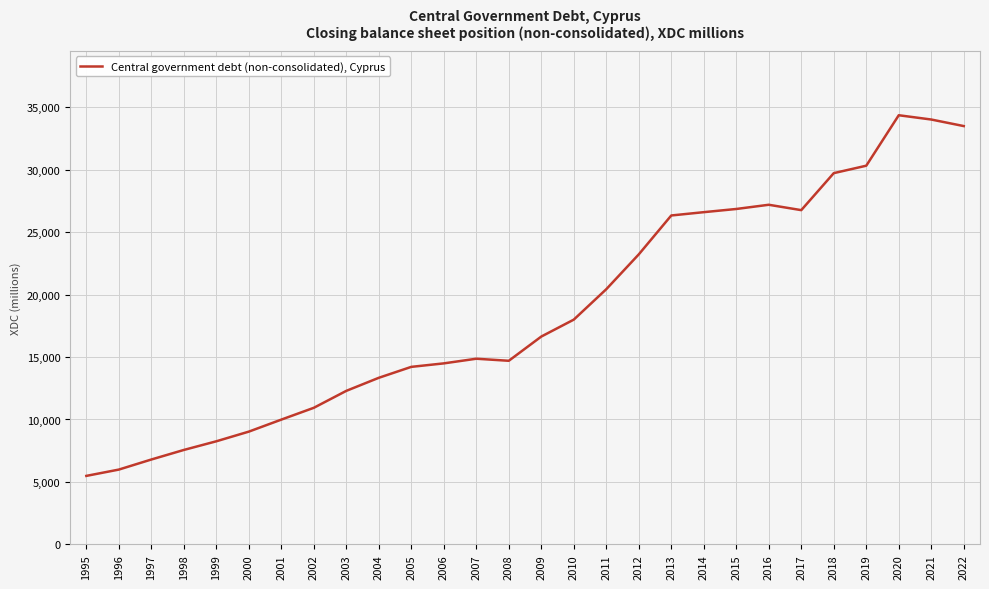

What is the smallest value displayed?

5484.6